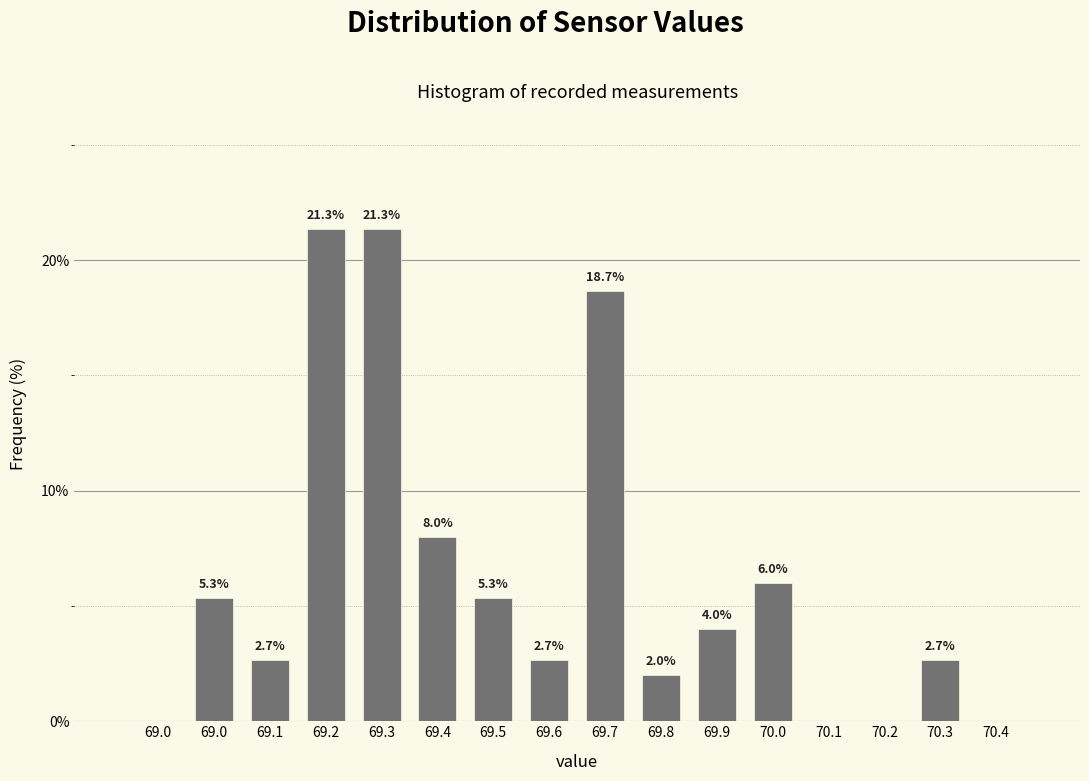

How many data points does each series have?

16